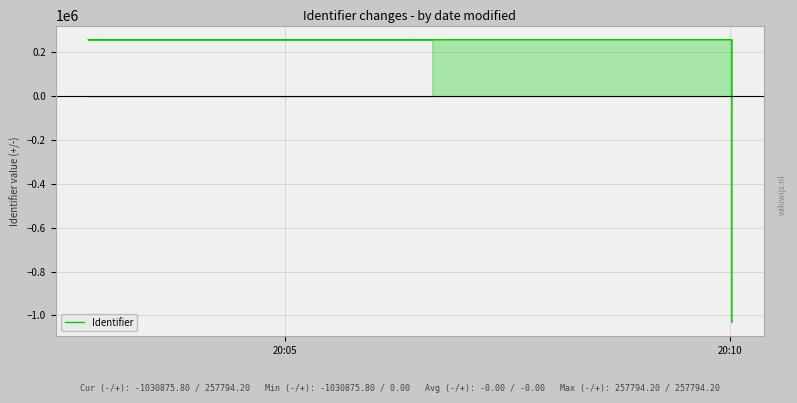

Count the number of values greater than 257683.

3